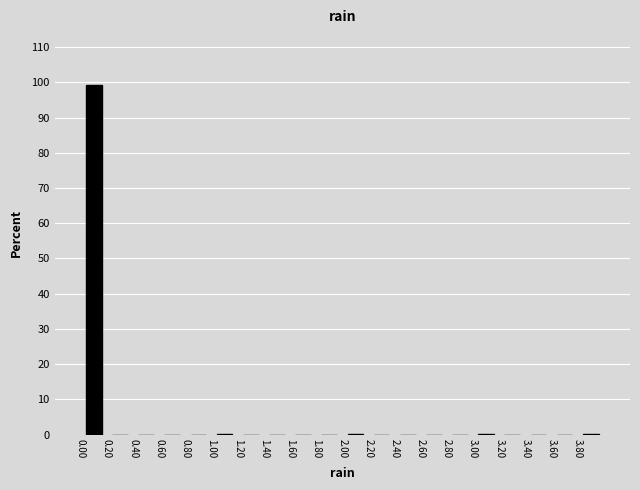

Reading left to right, transcribe this chart: for each bar, give the range it covers on the x-axis and its height. The values are not printed on the chart, so give them approximately, as read against the axis.

0.0 to 0.2: 99
0.2 to 0.4: 0
0.4 to 0.6: 0
0.6 to 0.8: 0
0.8 to 1.0: 0
1.0 to 1.2: under 1
1.2 to 1.4: 0
1.4 to 1.6: 0
1.6 to 1.8: 0
1.8 to 2.0: 0
2.0 to 2.2: under 1
2.2 to 2.4: 0
2.4 to 2.6: 0
2.6 to 2.8: 0
2.8 to 3.0: 0
3.0 to 3.2: under 1
3.2 to 3.4: 0
3.4 to 3.6: 0
3.6 to 3.8: 0
3.8 to 4.0: under 1